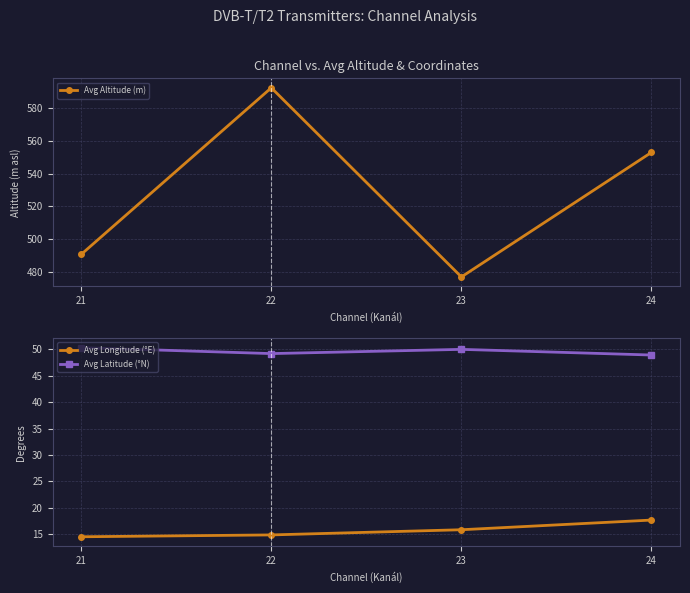

What is the value of the Avg Altitude (m) point at the 1st from the left?

490.6